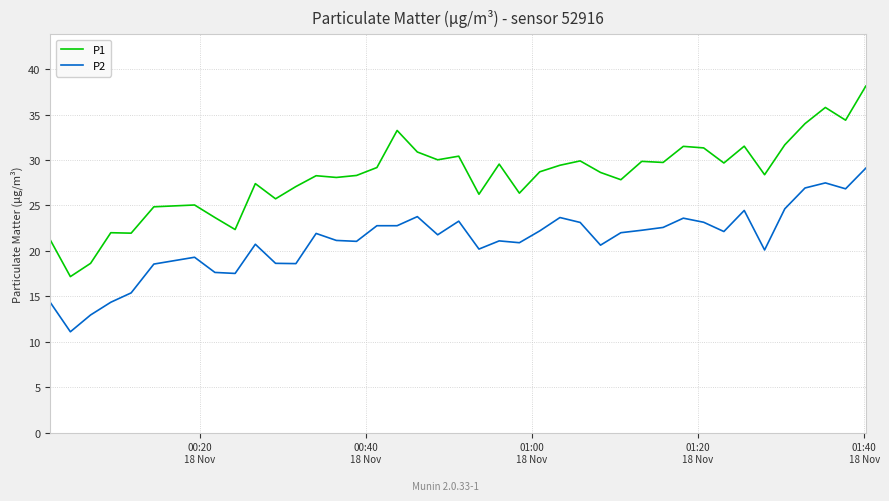

Count the number of data series in this chart.

2